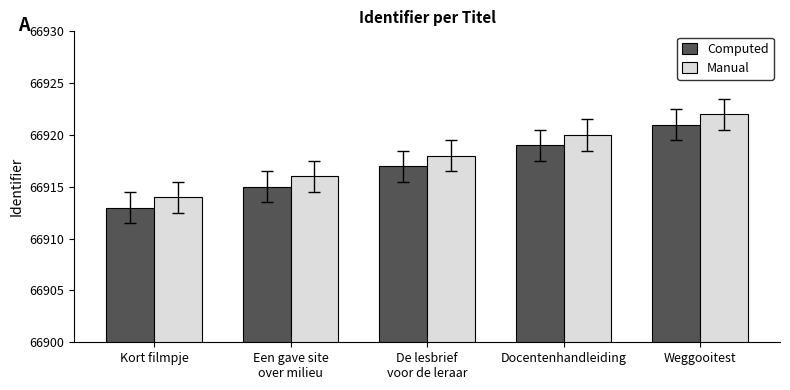

What value does the Manual series have at Weggooitest?

66922